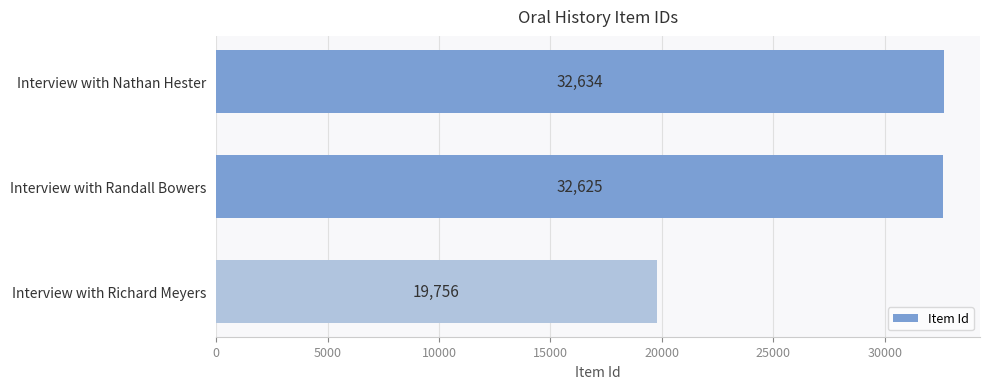

Where is the data nearest to the value 26195?

Interview with Randall Bowers